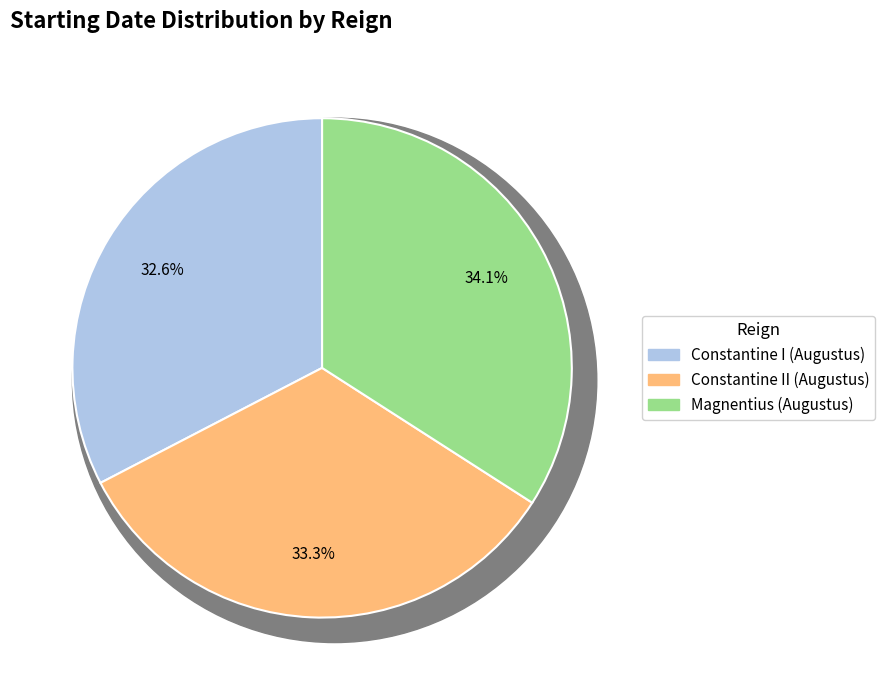

Does Magnentius (Augustus) represent more than half of the total?

No